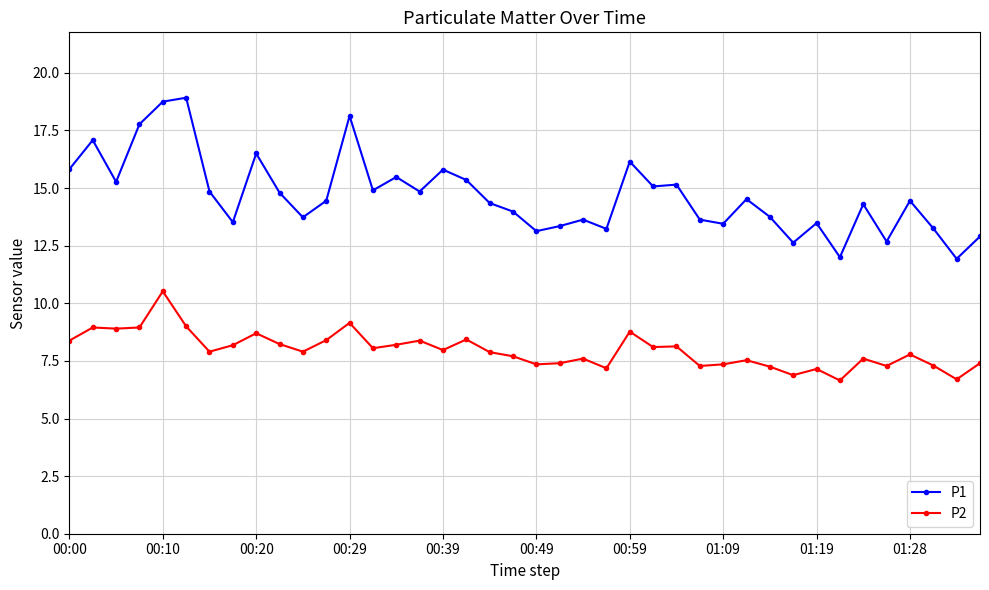

Which series has the largest total across all categories?

P1